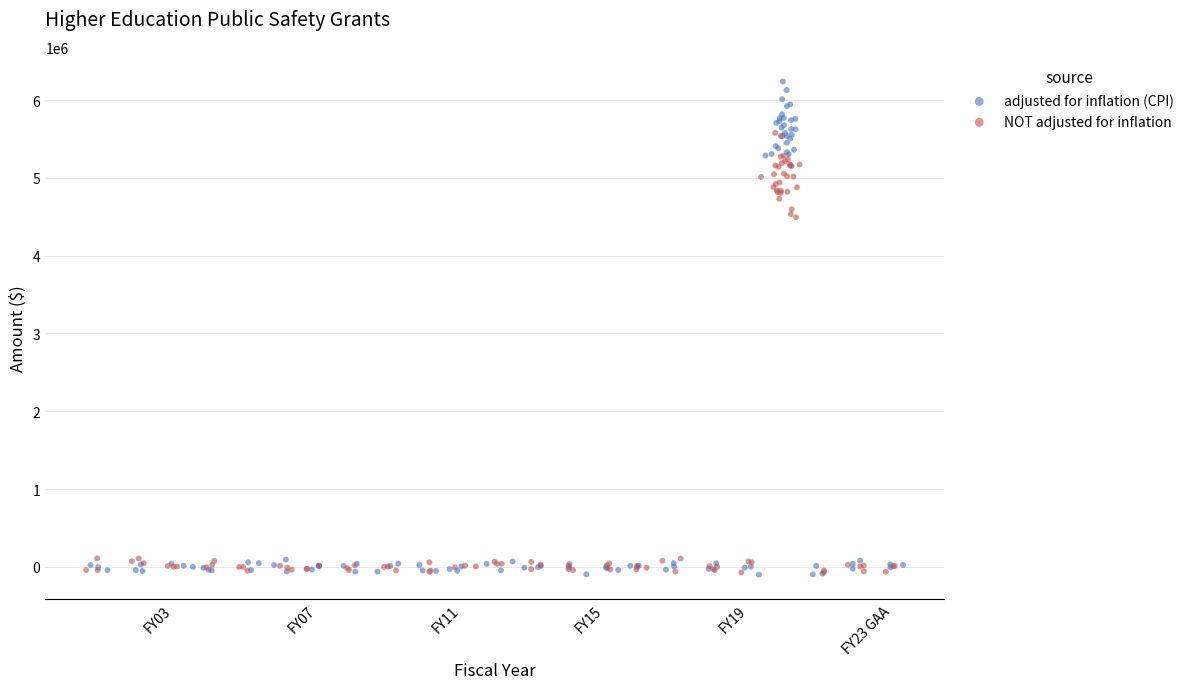

Which series has the widest spread of Y values?

adjusted for inflation (CPI)